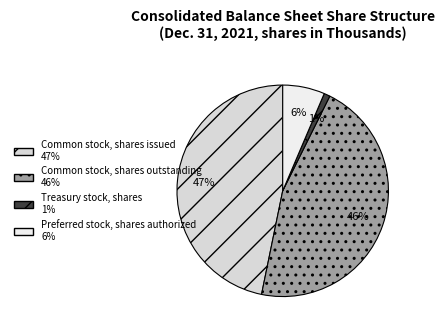

Does Treasury stock, shares represent more than half of the total?

No